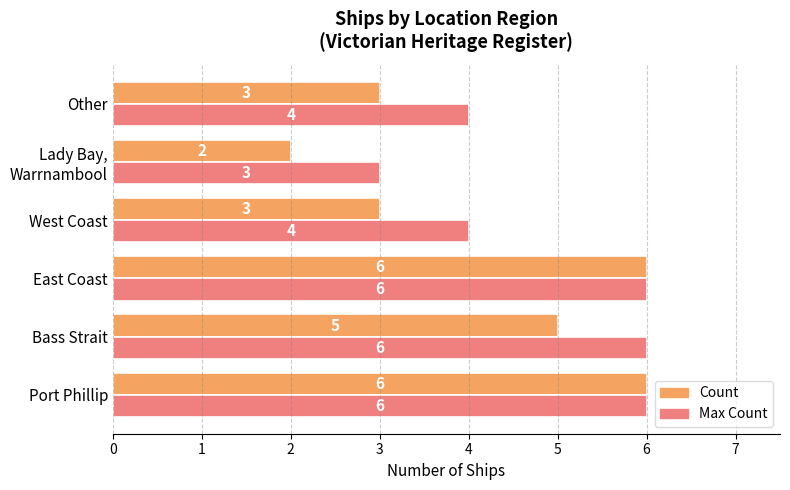

What is the sum of all Count values?

25